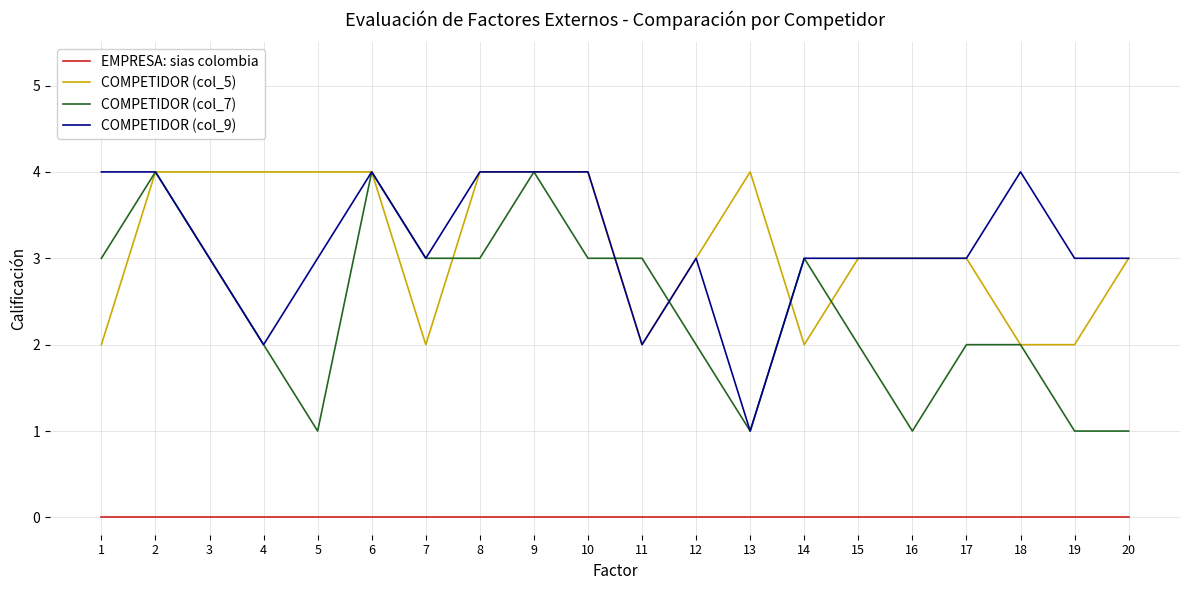

True or false: EMPRESA: sias colombia and COMPETIDOR (col_5) intersect in this chart.

False